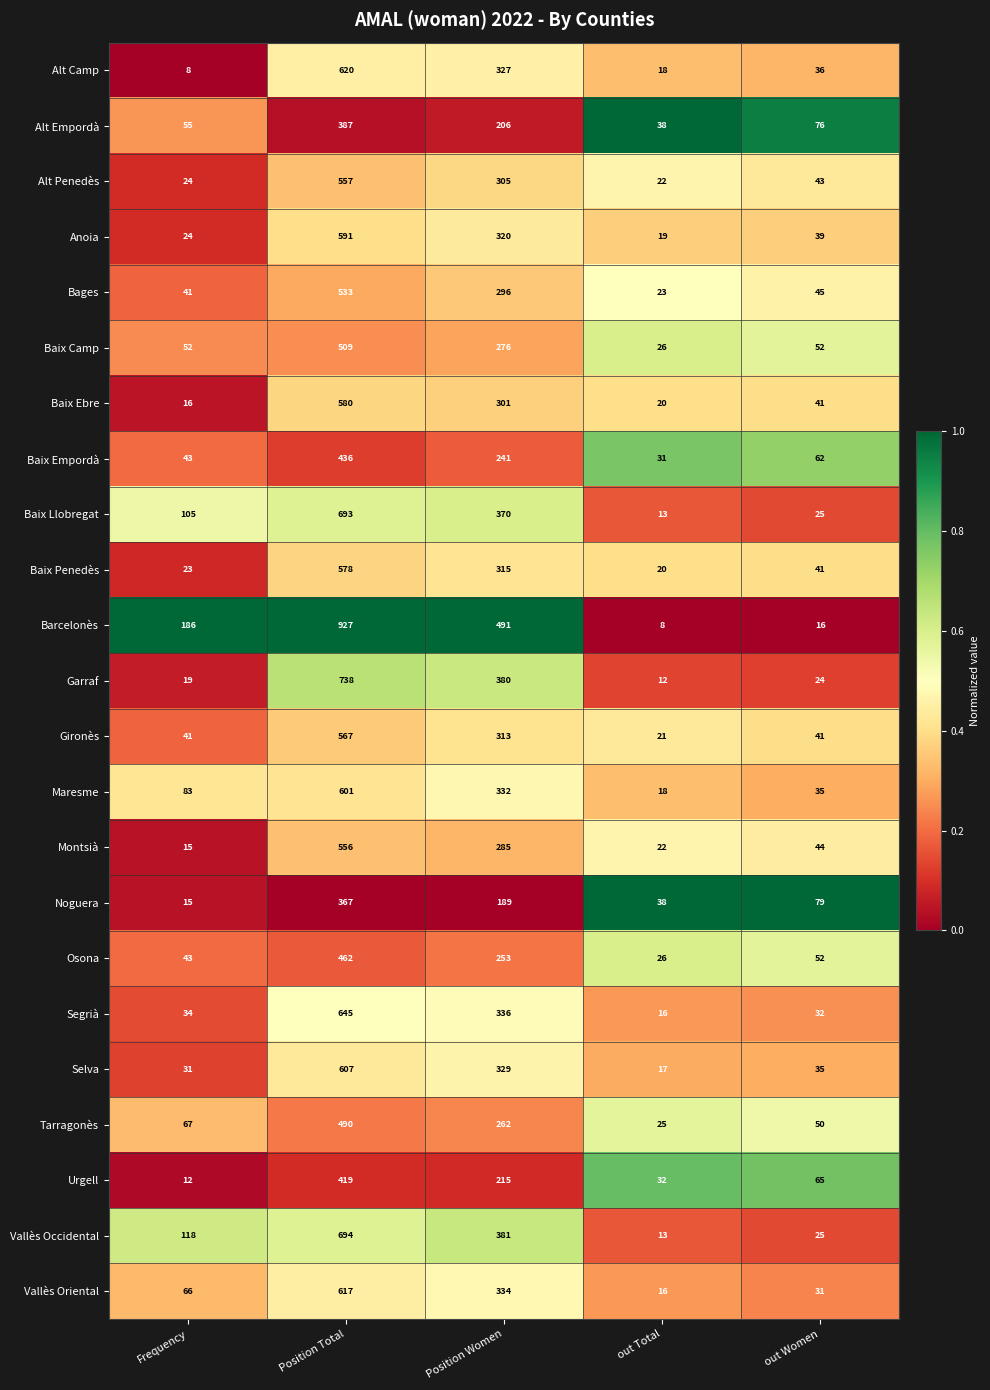

What is the greatest value displayed?

927